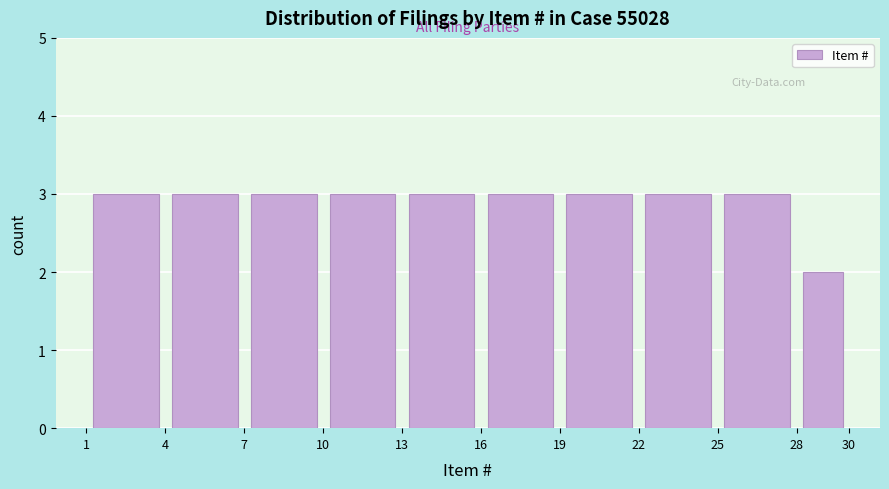

What is the height of the bar covering 1 to 4 on the x-axis? The values are not printed on the chart, so give them approximately, as read against the axis.

3